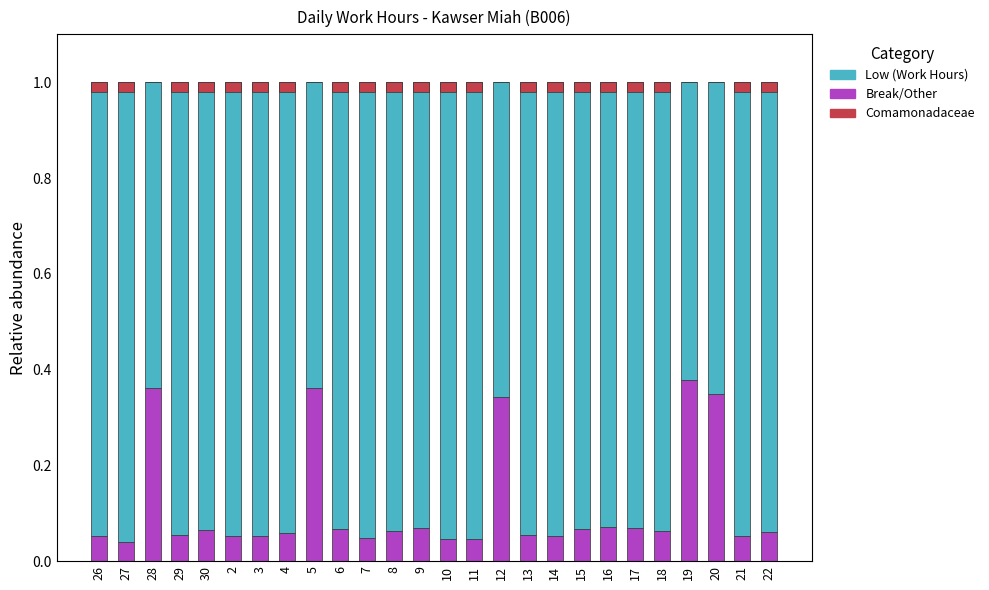

Where is Low (Work Hours) nearest to the value 0?

19